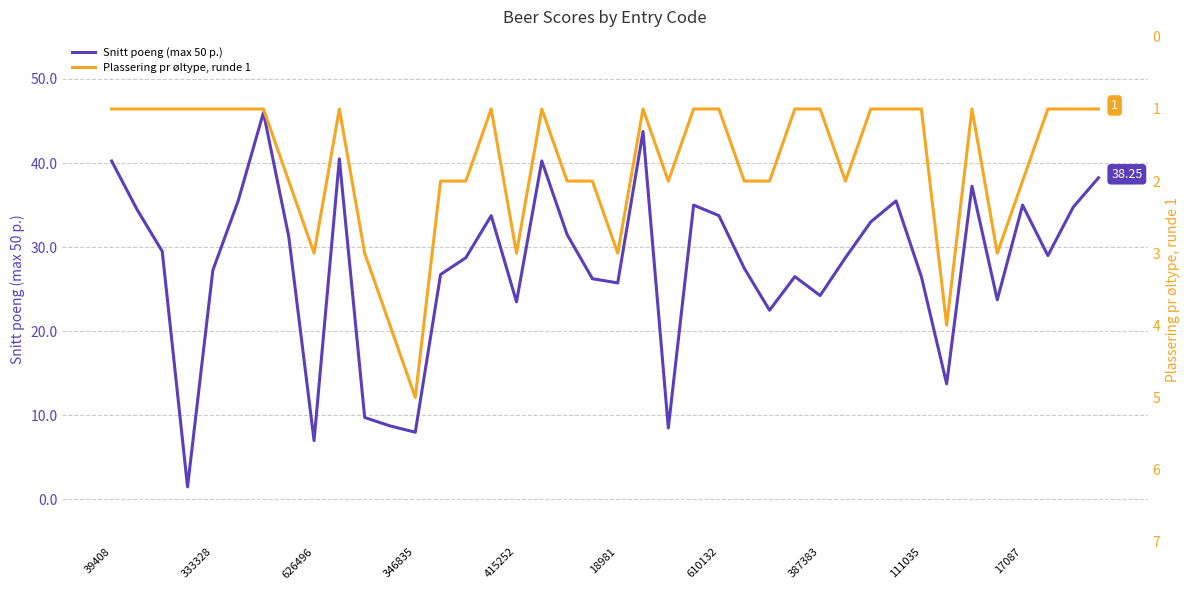

What is the maximum value shown in the chart?

46.0